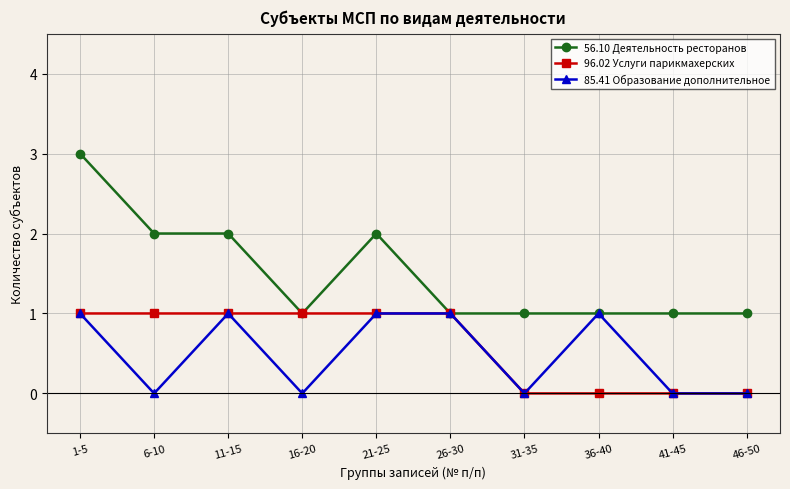

Reading right to left, transcribe all the data shown in this chart.

56.10 Деятельность ресторанов: 1	1	1	1	1	2	1	2	2	3
96.02 Услуги парикмахерских: 0	0	0	0	1	1	1	1	1	1
85.41 Образование дополнительное: 0	0	1	0	1	1	0	1	0	1